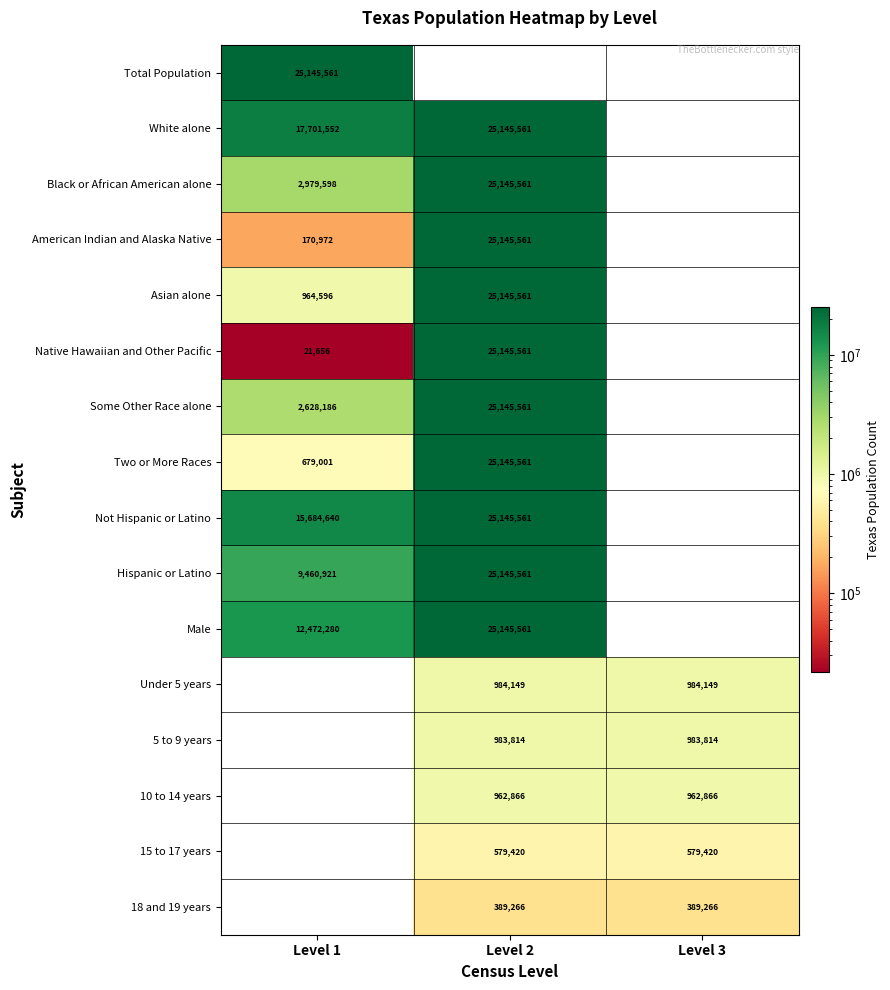

Is the value of Two or More Races at Level 1 greater than the value of Under 5 years at Level 2?

No